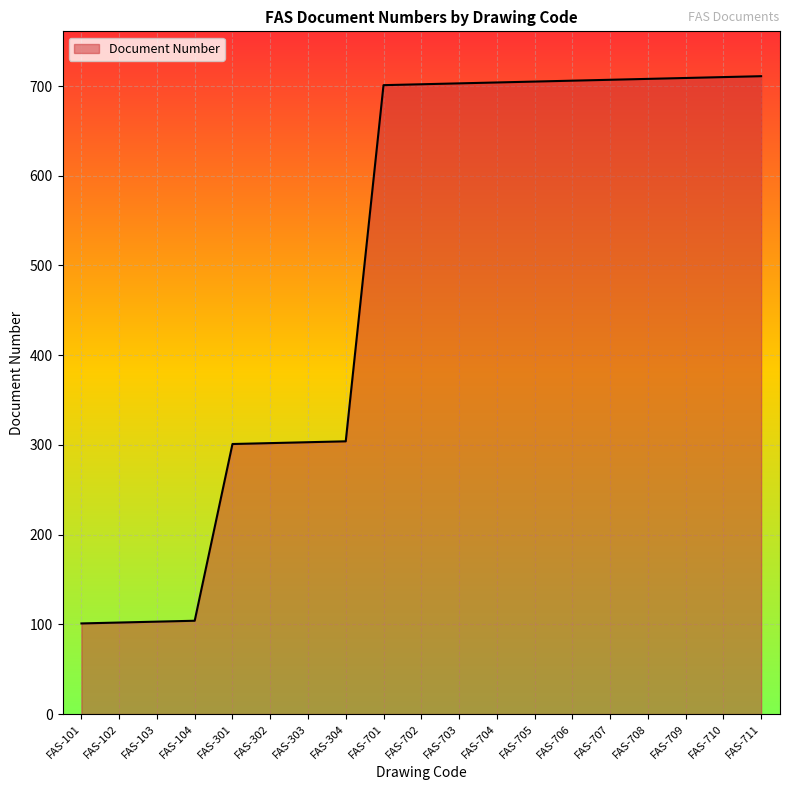

True or false: the data shows 436 at FAS-708.

False